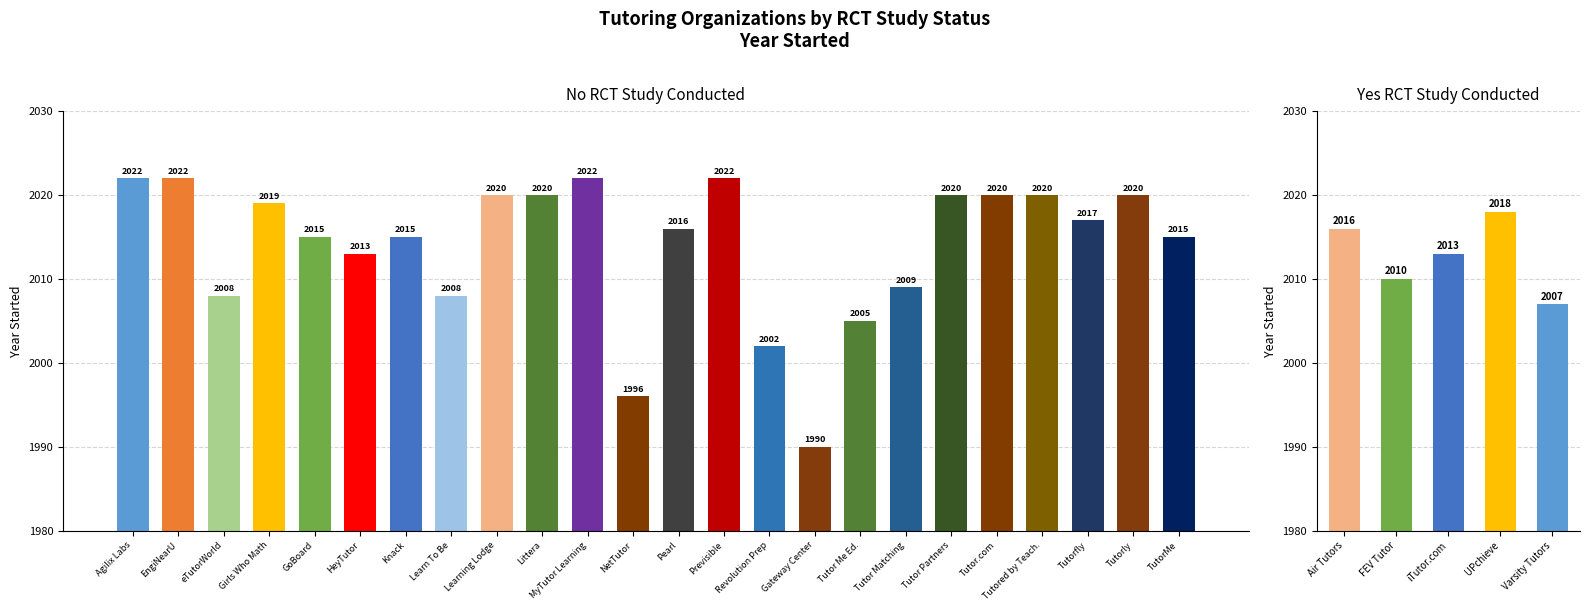

Are the bars horizontal?

No